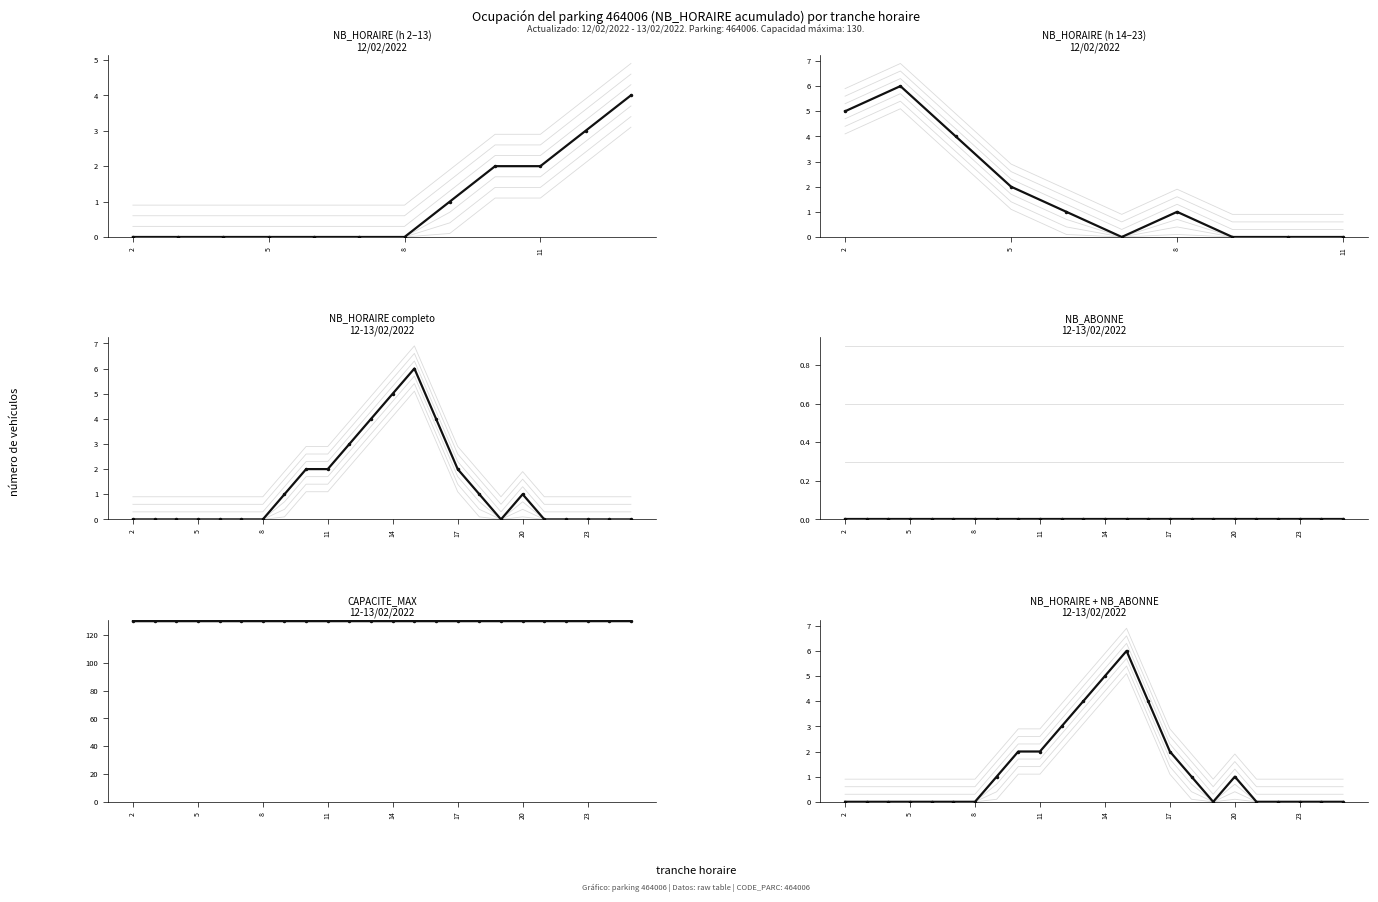

Which has a higher value, 4 or 20?

20